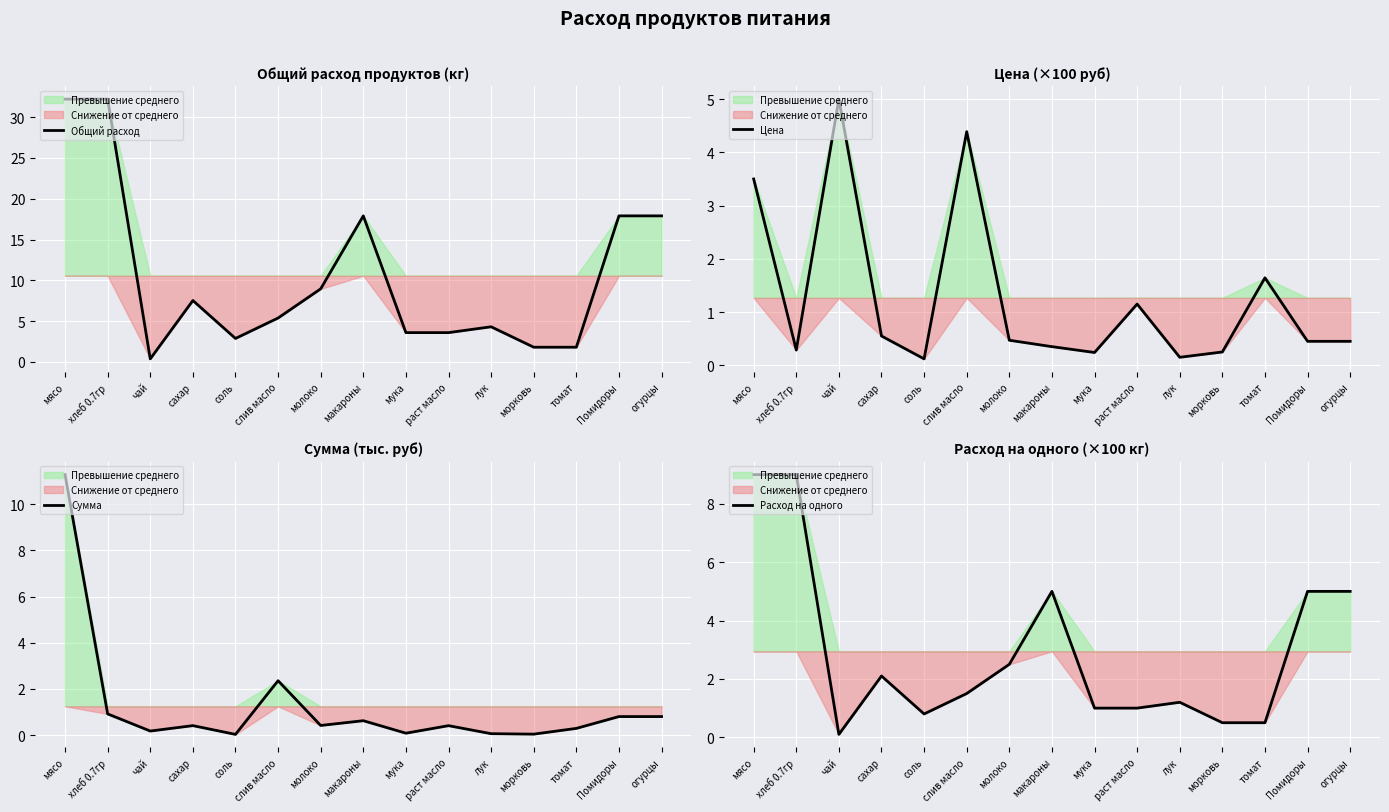

How many intersections are there between Общий расход and Цена?

2